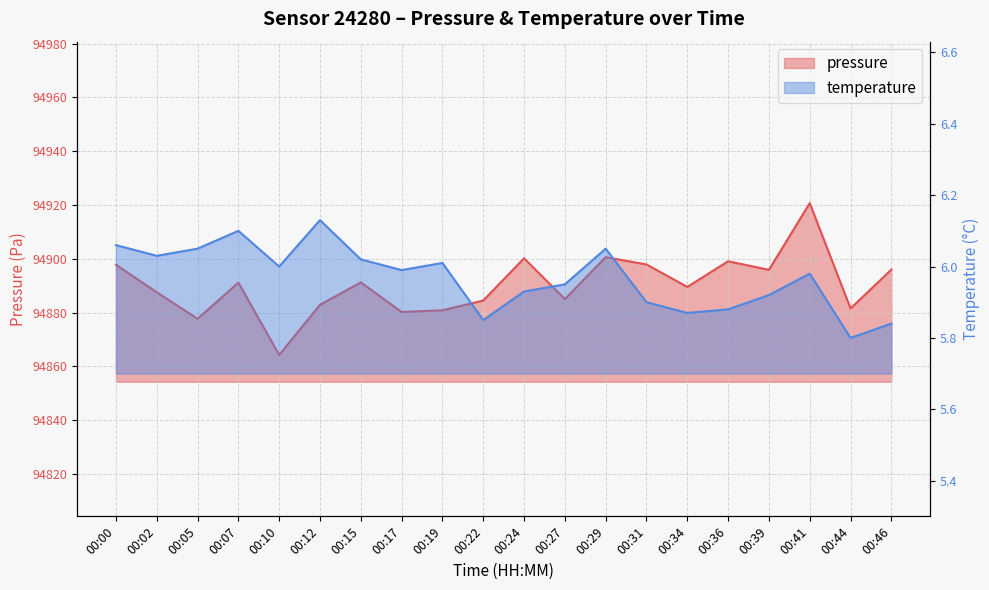

Reading right to left, list all the values displayed in this chart.

pressure: 94896.0	94881.6	94920.7	94895.9	94899.1	94889.6	94897.9	94900.6	94885.1	94900.2	94884.5	94880.9	94880.2	94891.2	94882.9	94864.3	94891.2	94877.7	94887.6	94897.8
temperature: 5.8	5.8	6.0	5.9	5.9	5.9	5.9	6.0	6.0	5.9	5.8	6.0	6.0	6.0	6.1	6.0	6.1	6.0	6.0	6.1